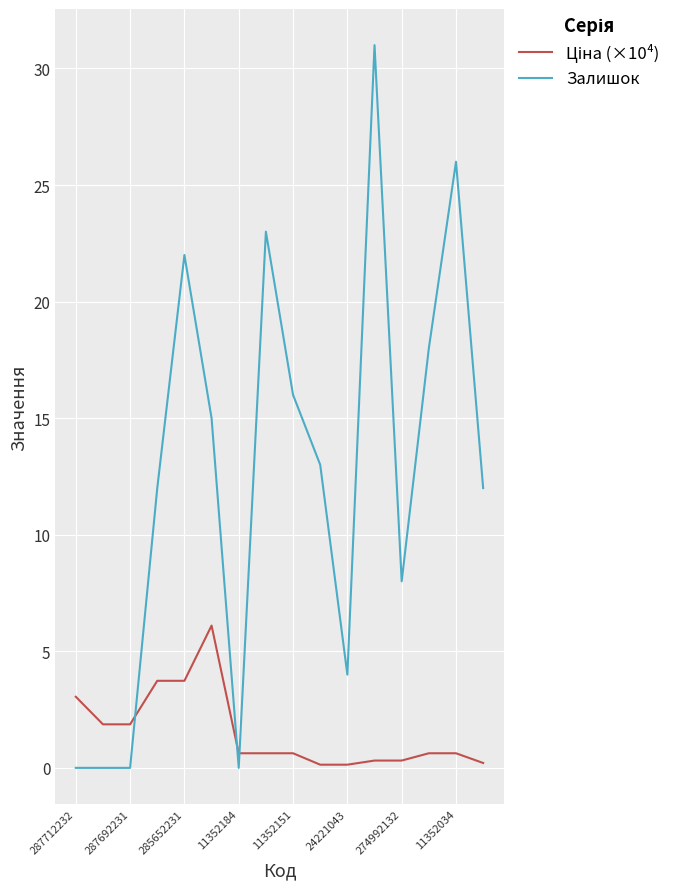

At how many categories does at least one series exceed 25?

2